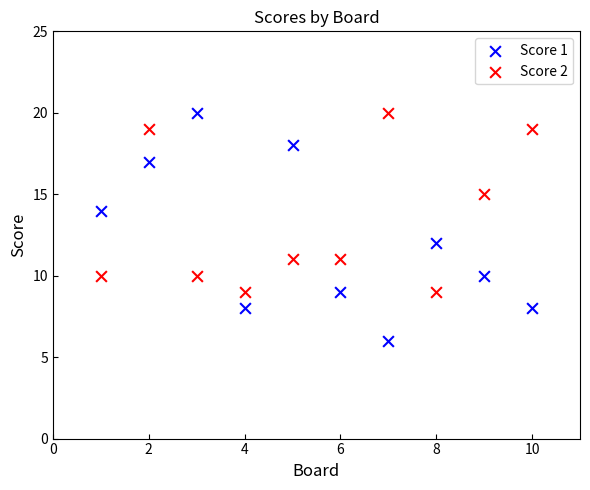

What are all the series names shown in the legend?

Score 1, Score 2